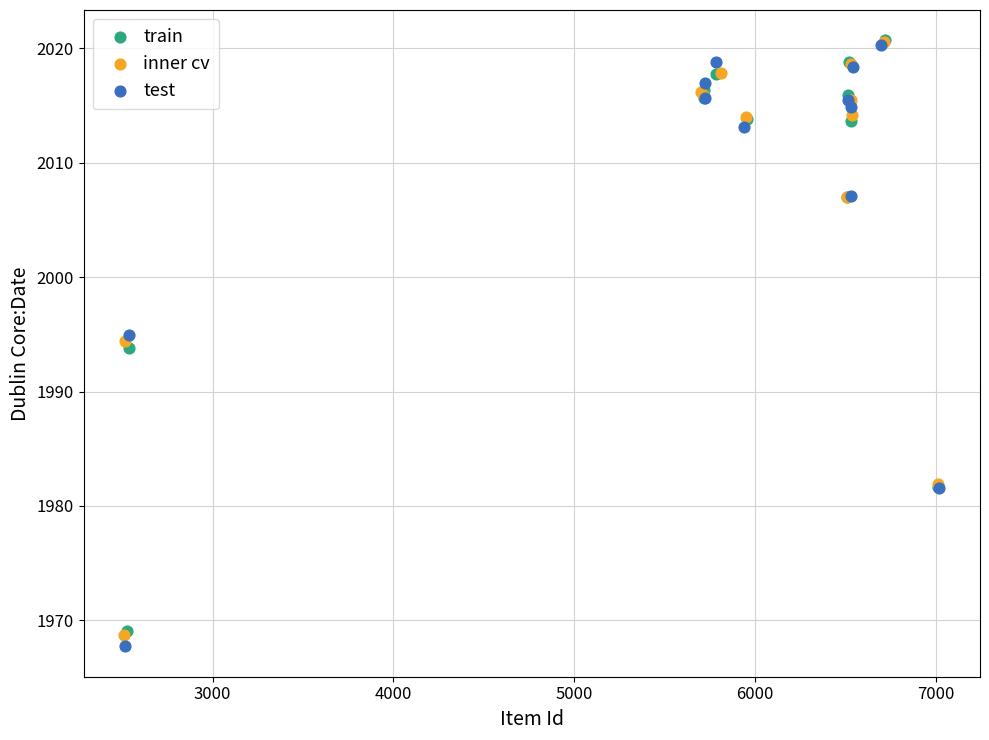

Which series has the widest spread of Y values?

test